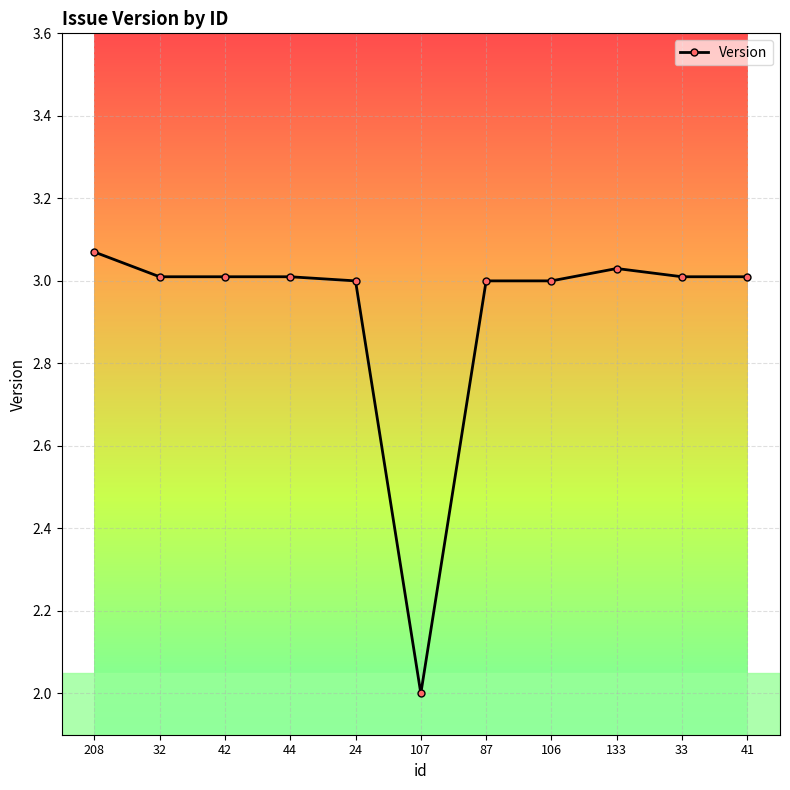

What is the sum of the values at 106 and 107?

5.0